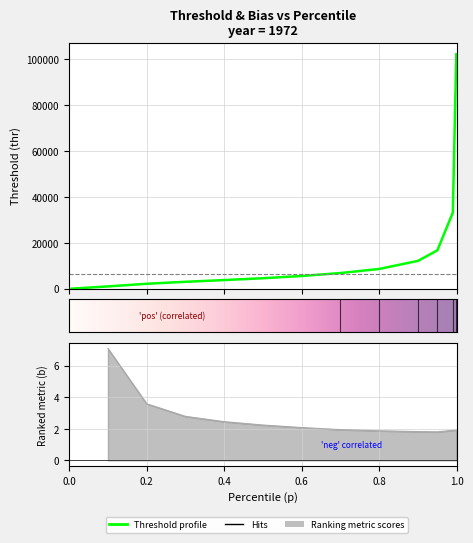

True or false: p has a value of 1.6 at 10.

False